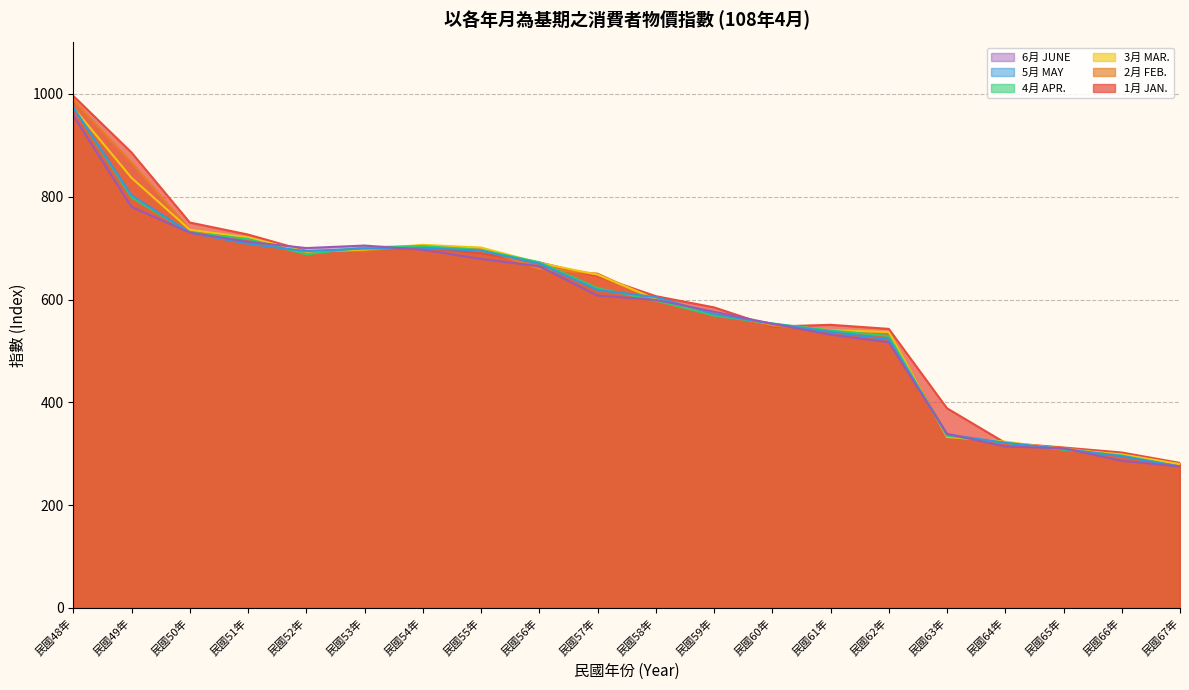

What is the value of the 1月 JAN. point at the 19th from the left?

302.4